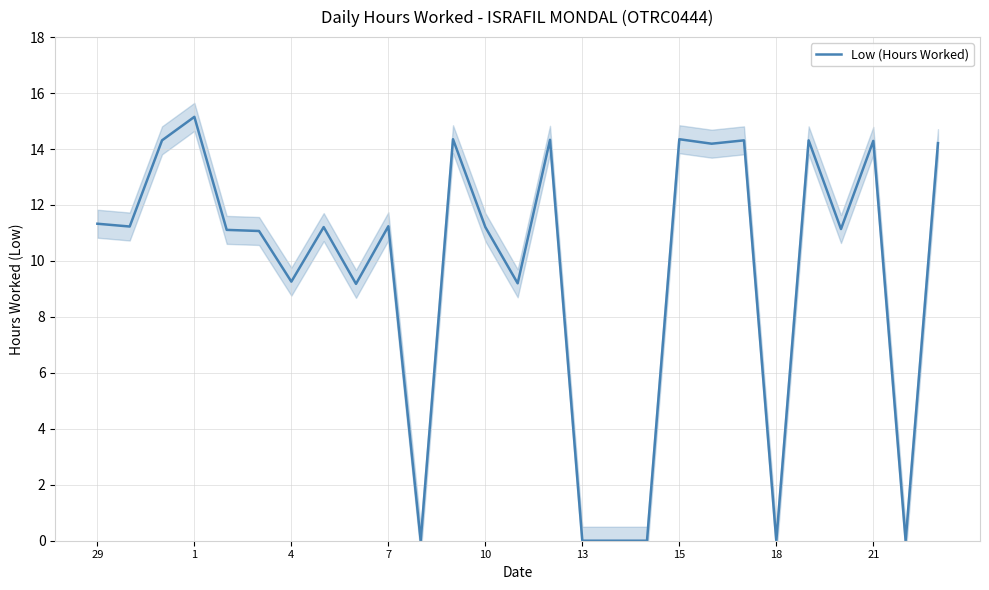

How many points are higher than both their immediate neighbors (excluding endpoints)?

9